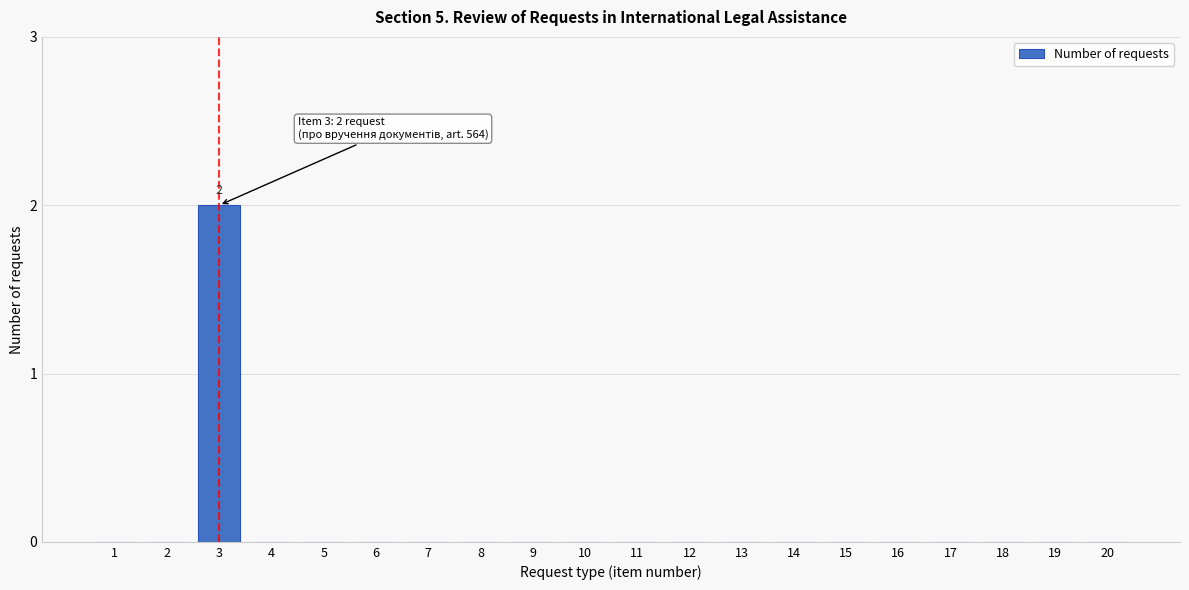

Reading left to right, transcribe all the data shown in this chart.

1=0	2=0	3=2	4=0	5=0	6=0	7=0	8=0	9=0	10=0	11=0	12=0	13=0	14=0	15=0	16=0	17=0	18=0	19=0	20=0